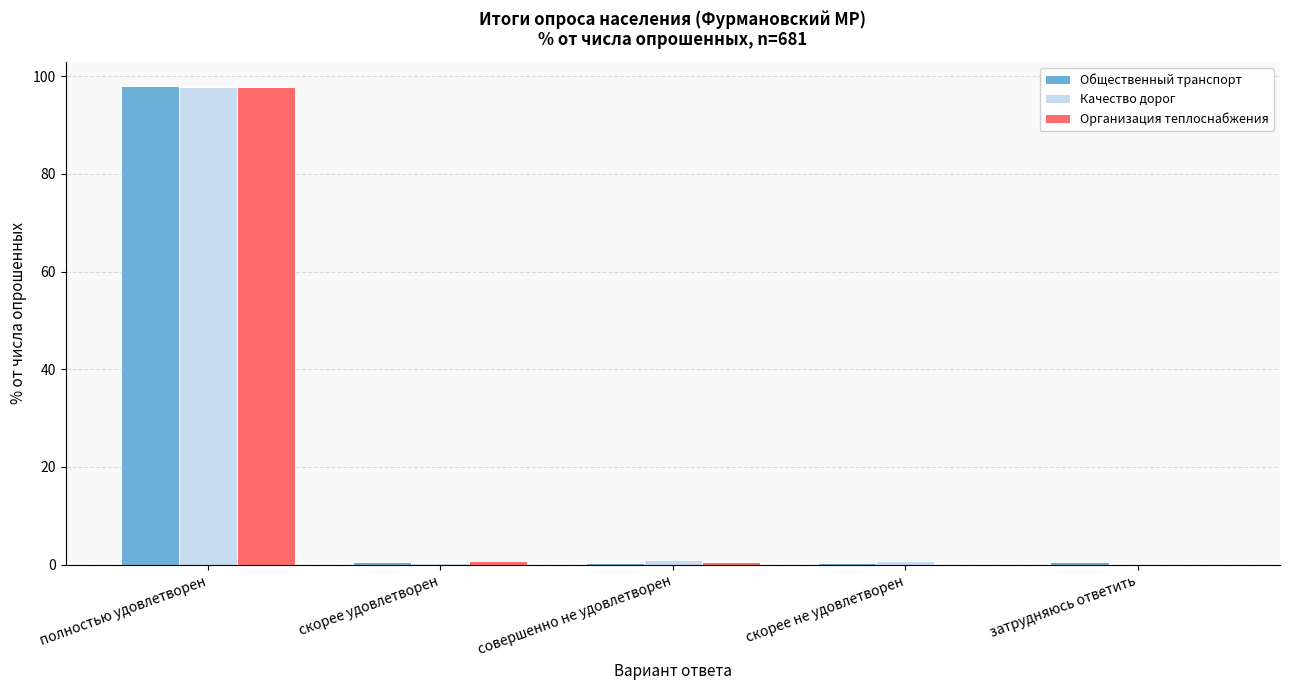

The Организация теплоснабжения series shows 176.1 at полностью удовлетворен. True or false?

False